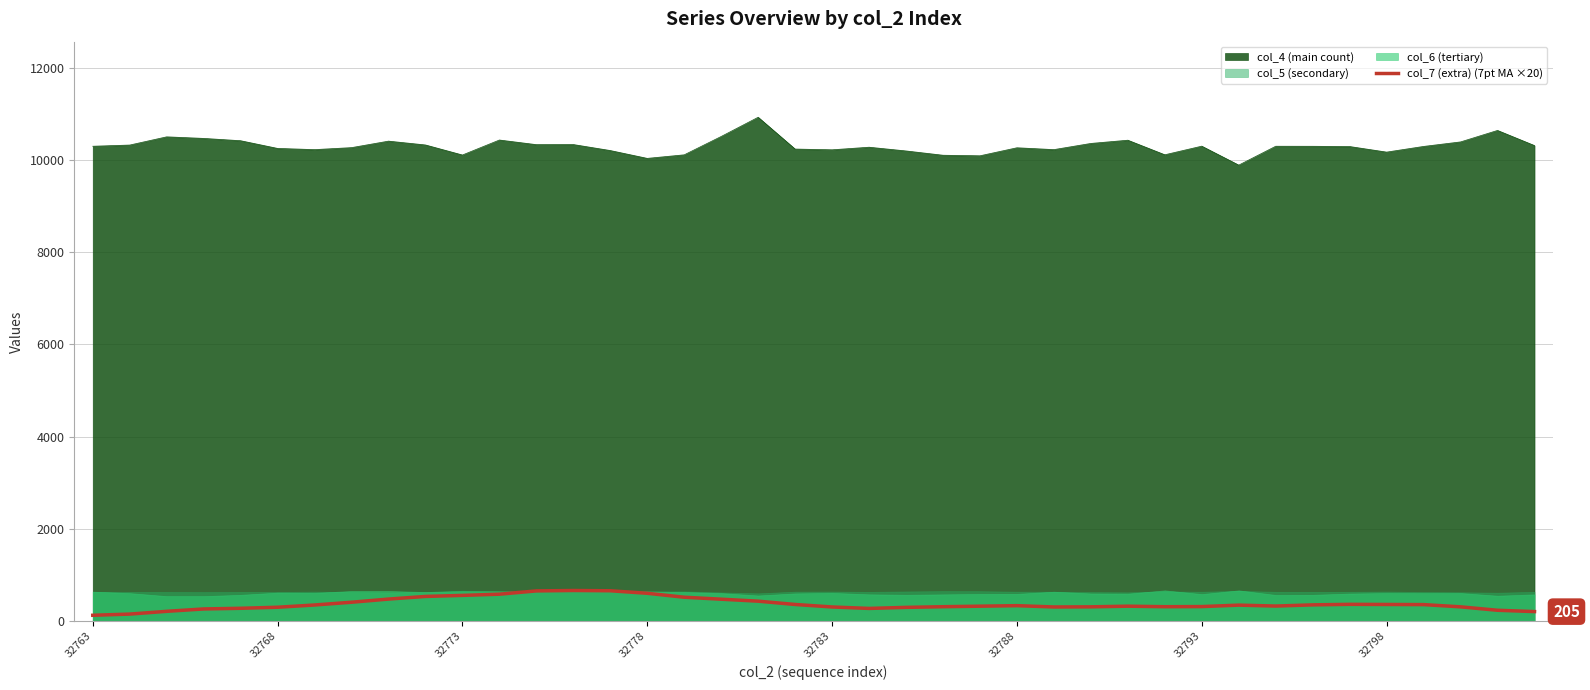

True or false: col_4 (main count) and col_7 (extra) (7pt MA ×20) intersect in this chart.

False